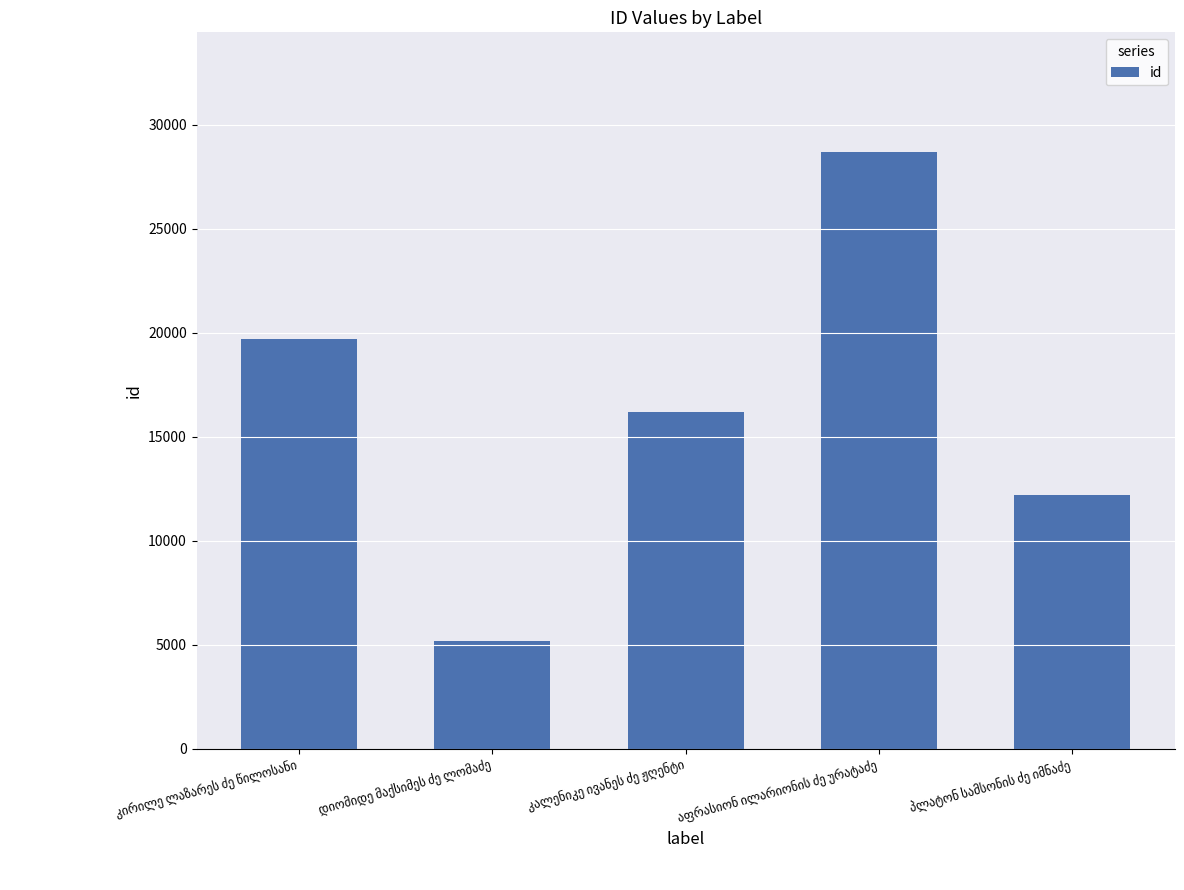

What is the average value?

16399